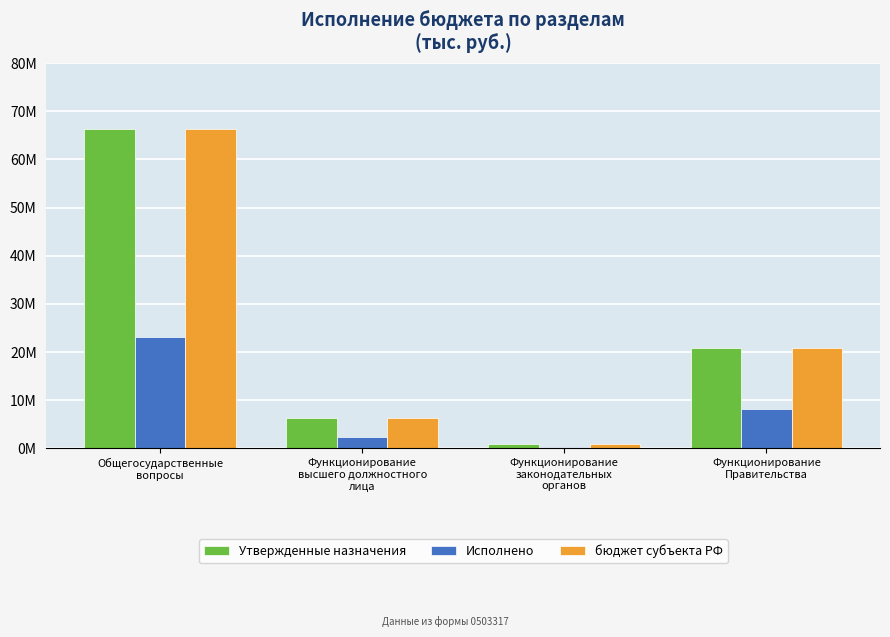

What is the label of the 3rd bar from the left?

Функционирование
законодательных
органов